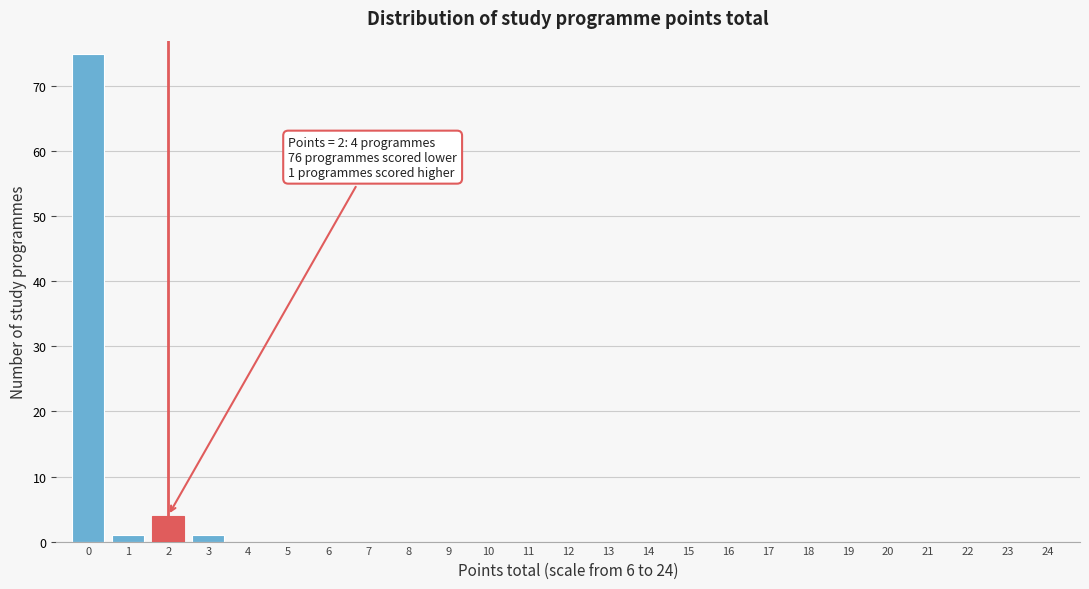

Reading right to left, what are all the values shown in this chart?

24=0	23=0	22=0	21=0	20=0	19=0	18=0	17=0	16=0	15=0	14=0	13=0	12=0	11=0	10=0	9=0	8=0	7=0	6=0	5=0	4=0	3=1	2=4	1=1	0=75